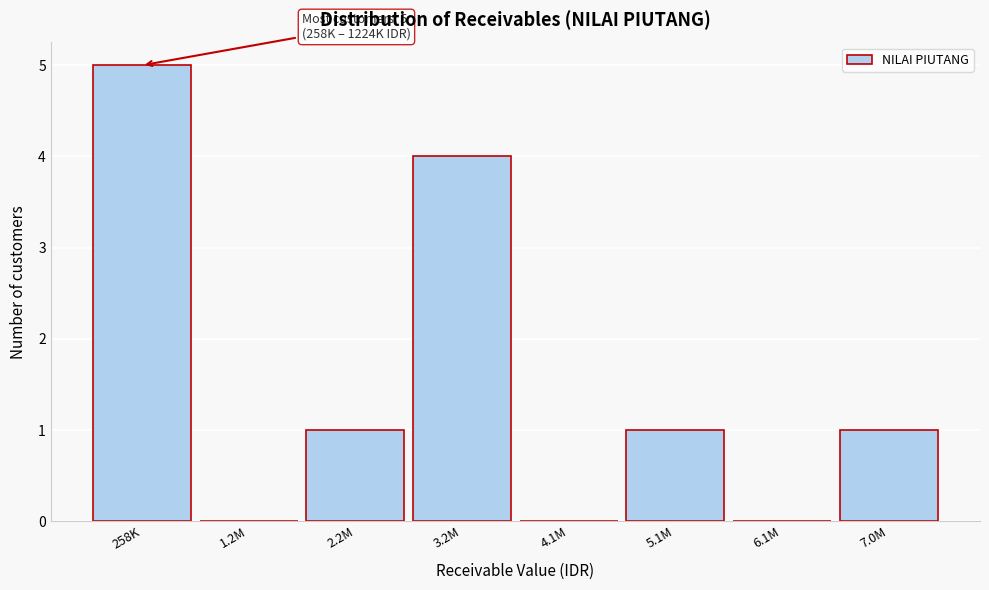

Reading left to right, extract all data points from this chart.

258K=5	1.2M=0	2.2M=1	3.2M=4	4.1M=0	5.1M=1	6.1M=0	7.0M=1